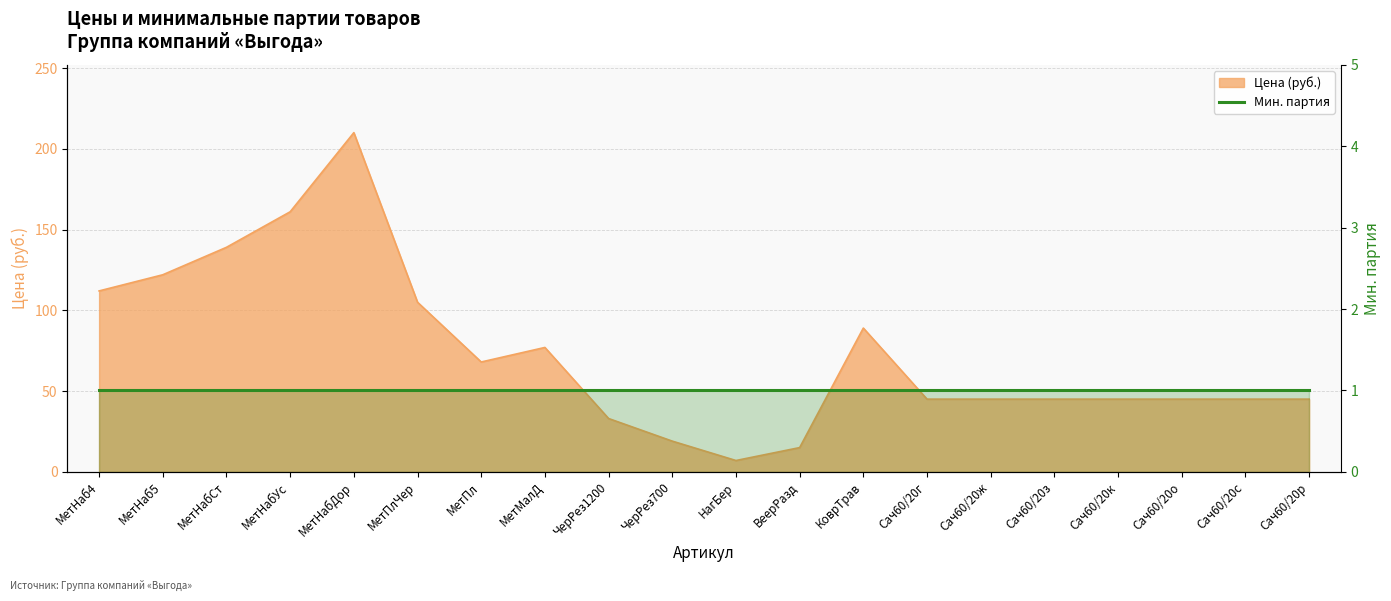

What is the change in value from МетНаб5 to НагБер?

-115